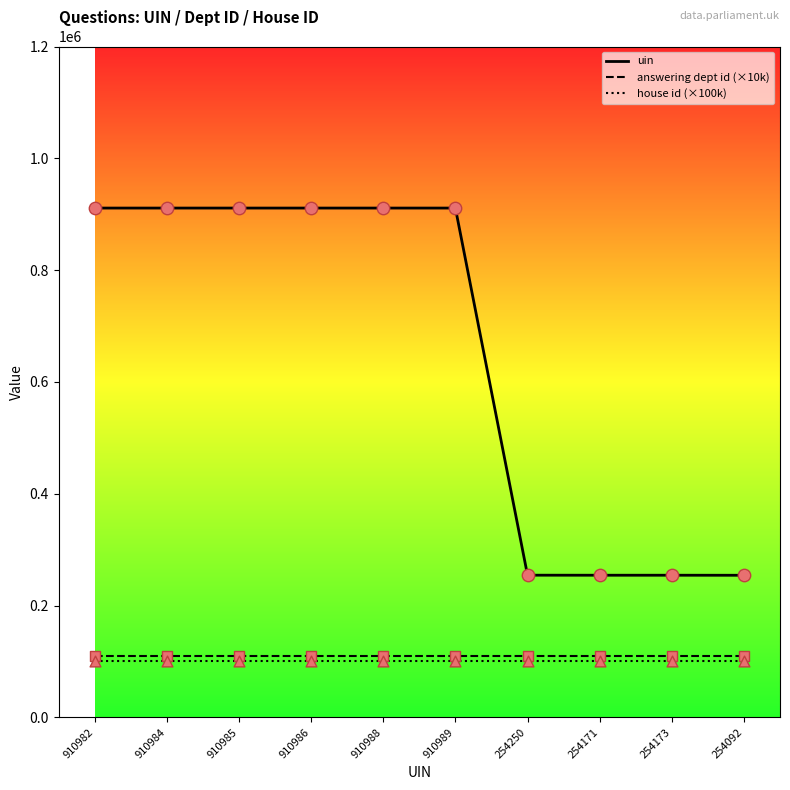

Between 910985 and 254171, which series saw the biggest shift?

uin